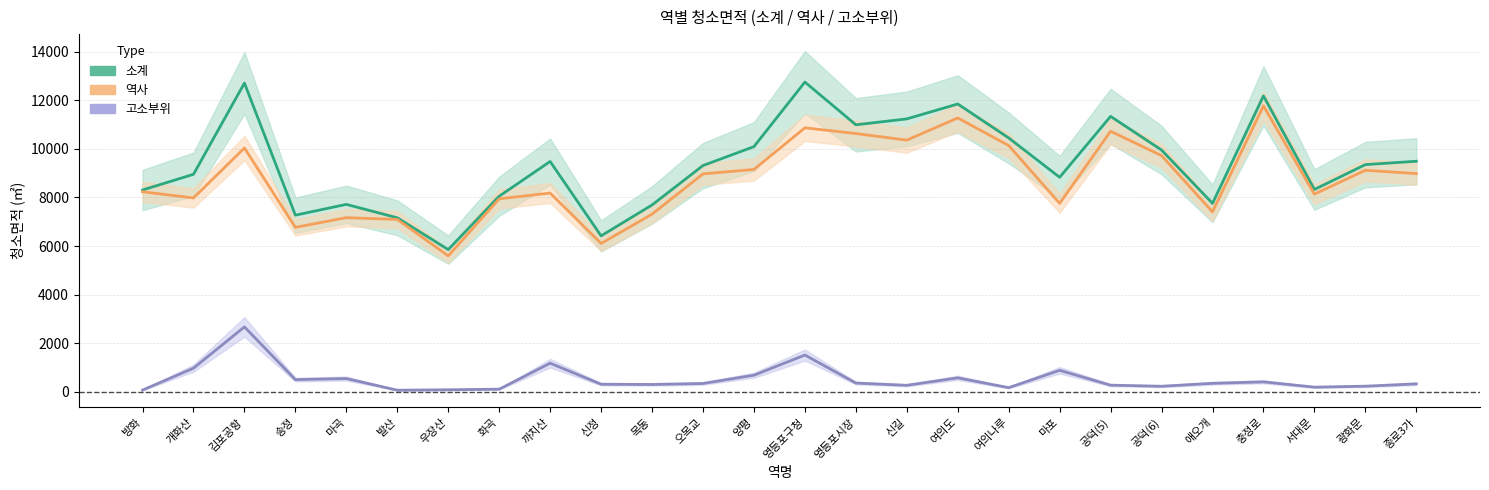

True or false: 고소부위 and 역사 cross at least once.

False